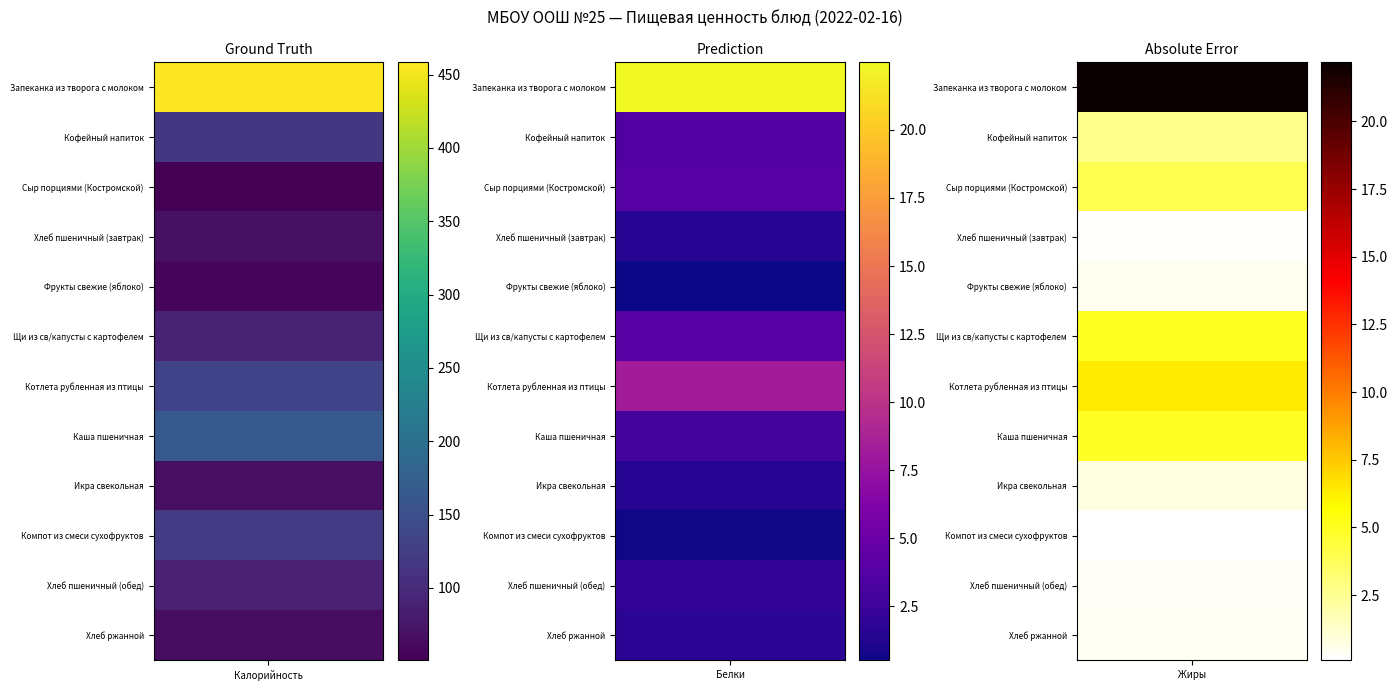

Where does the Хлеб ржанной series first go above 13?

Калорийность